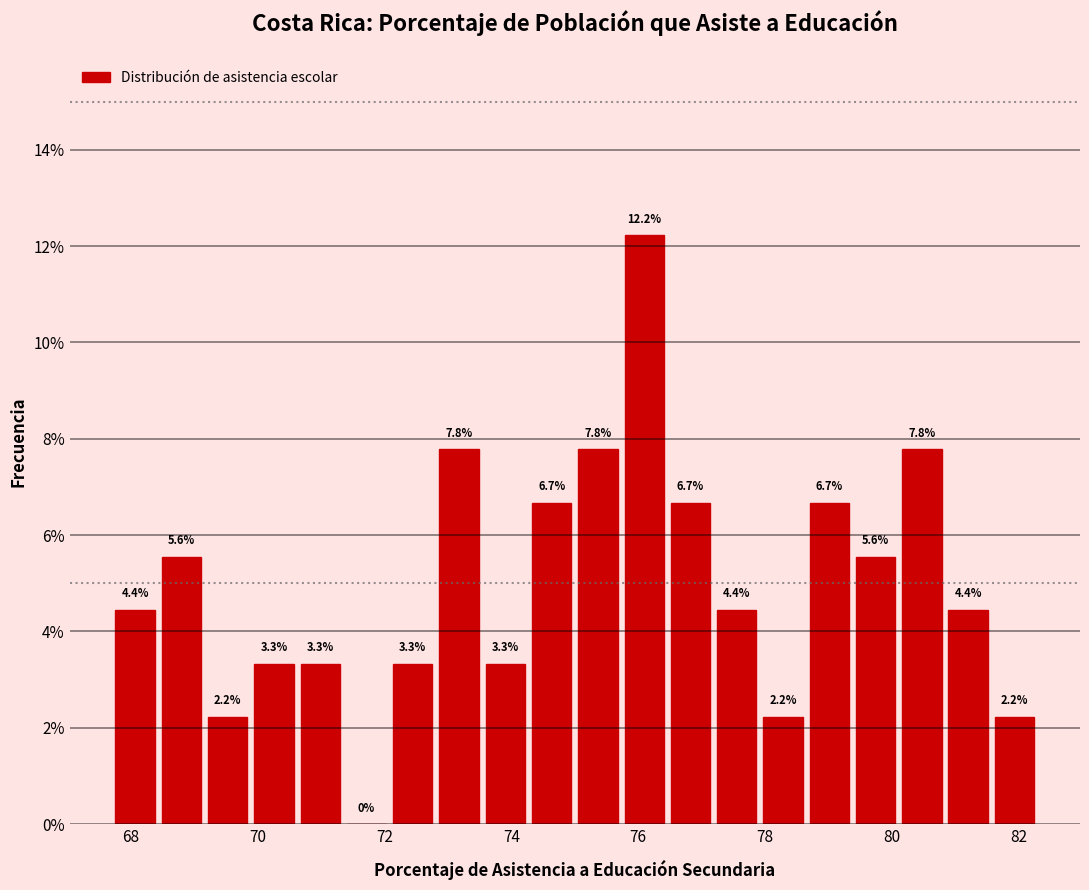

Around what value on the x-axis is the tallest bar? Give the approximate position of its centre, as read against the axis.

76.0